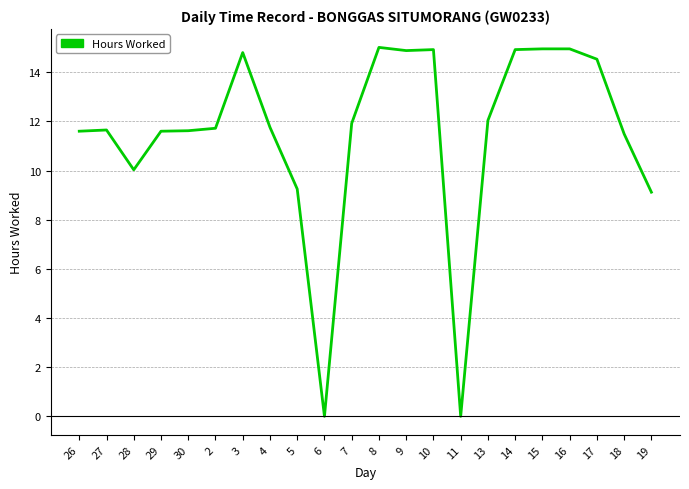

Is this an area chart (filled region under the line)?

No